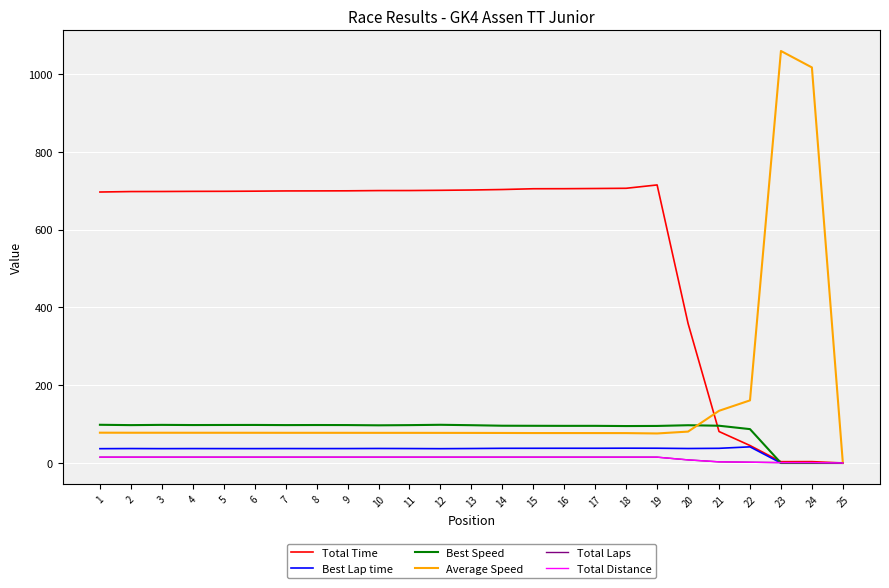

Between 2 and 25, which series saw the biggest shift?

Total Time